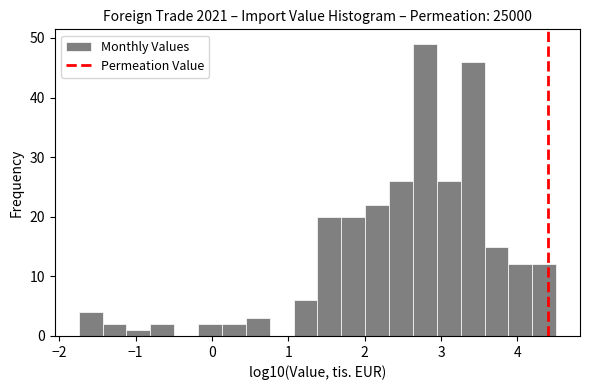

Around what value on the x-axis is the tallest bar? Give the approximate position of its centre, as read against the axis.

2.8